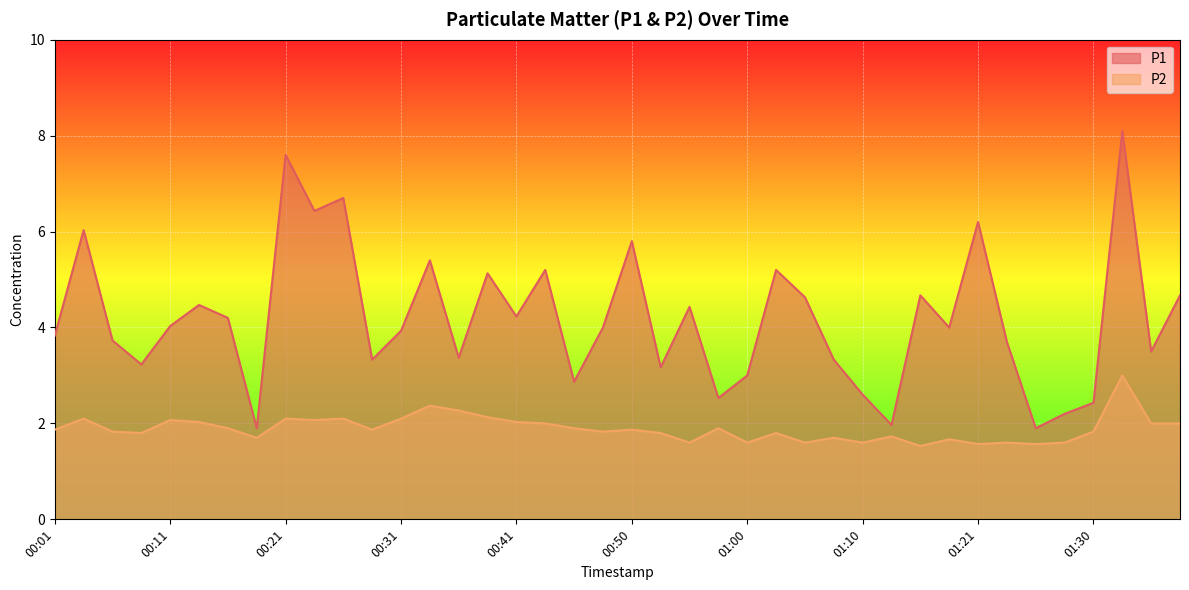

In P2, how many points are lower than both neighbors (excluding endpoints)?

12